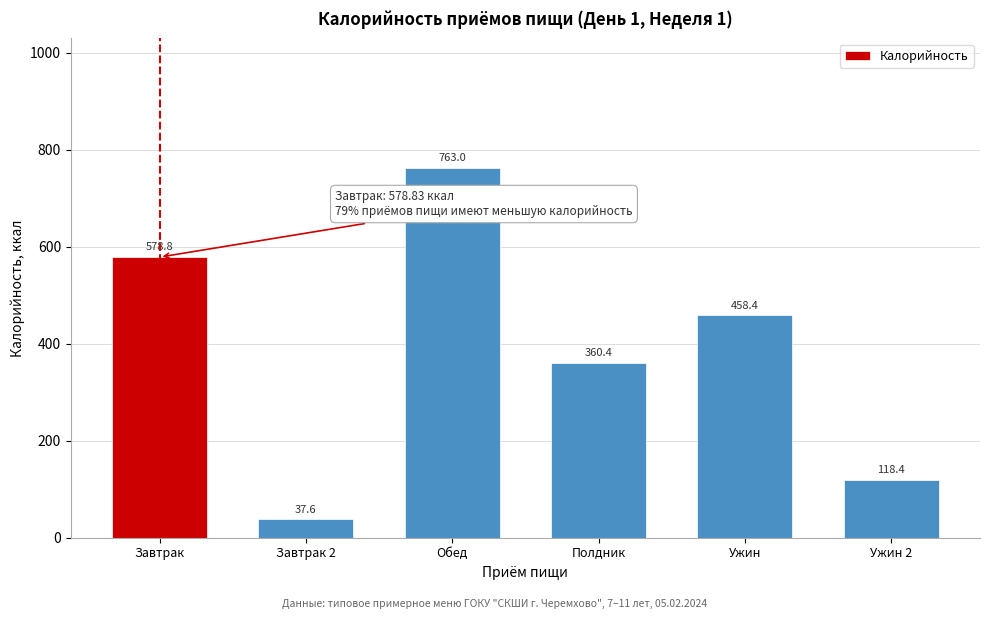

Reading left to right, extract all data points from this chart.

Завтрак=578.8	Завтрак 2=37.6	Обед=763.0	Полдник=360.4	Ужин=458.4	Ужин 2=118.4